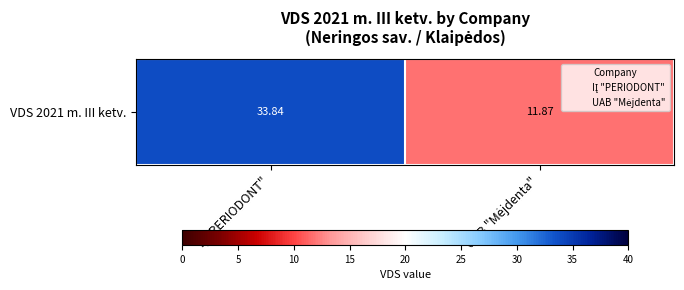

True or false: the data shows 22.8 at IĮ "PERIODONT".

False